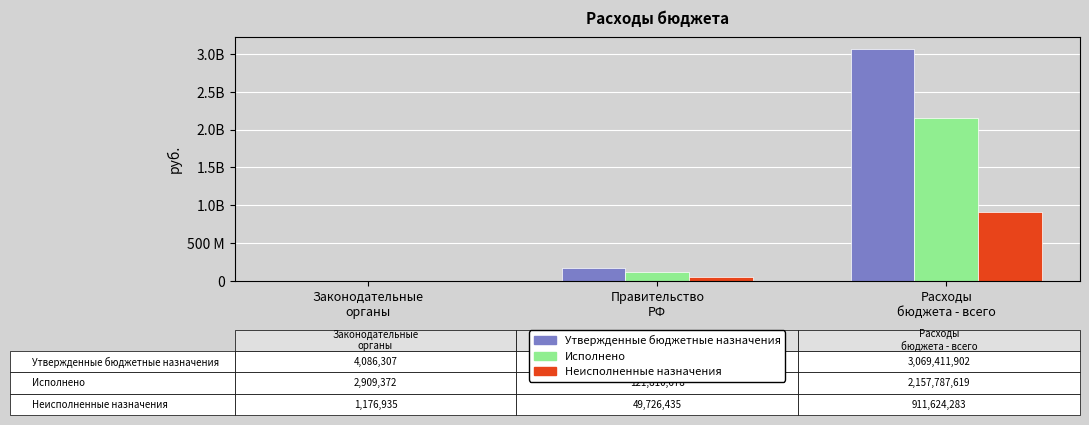

Reading right to left, extract all data points from this chart.

Утвержденные бюджетные назначения: 3069411902.1	171537112.4	4086306.6
Исполнено: 2157787619.3	121810677.8	2909371.6
Неисполненные назначения: 911624282.8	49726434.7	1176935.0